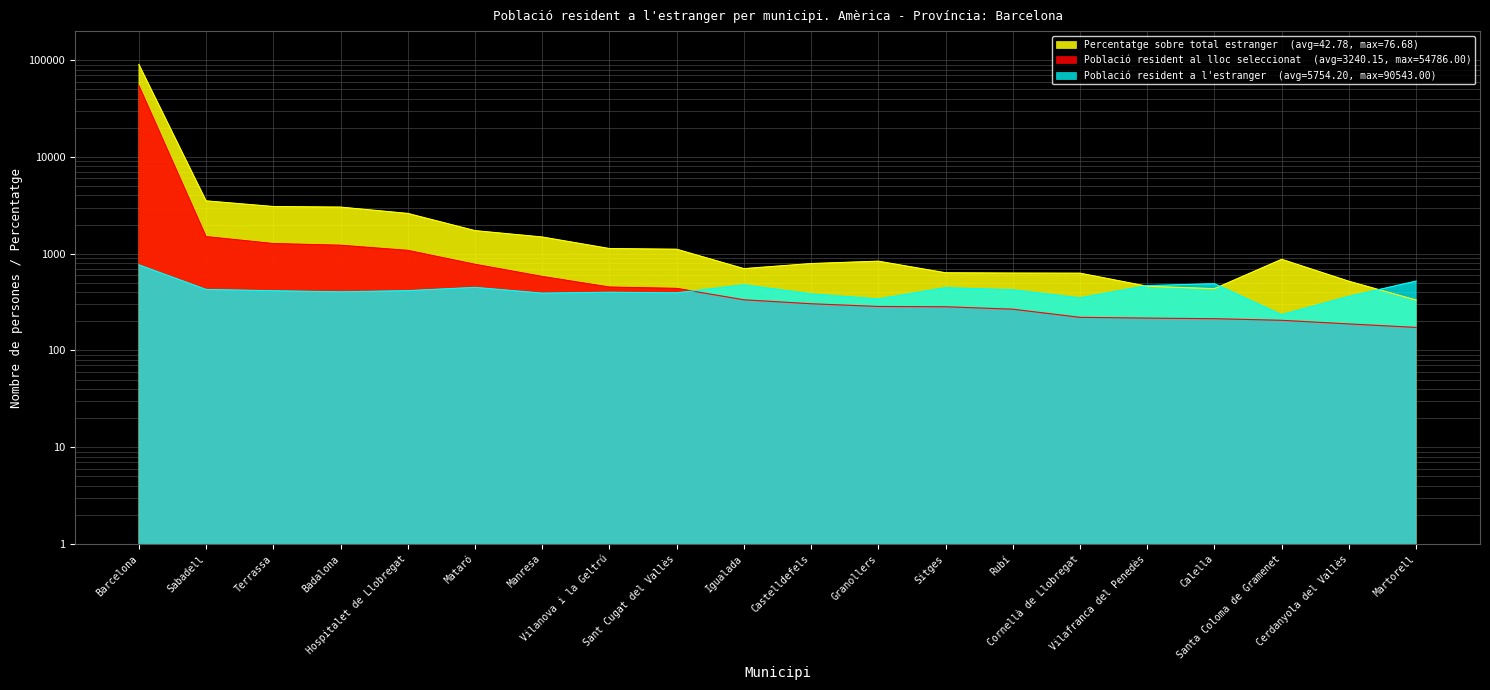

Which series changed the most between Rubí and Cerdanyola del Vallès?

Població resident a l'estranger